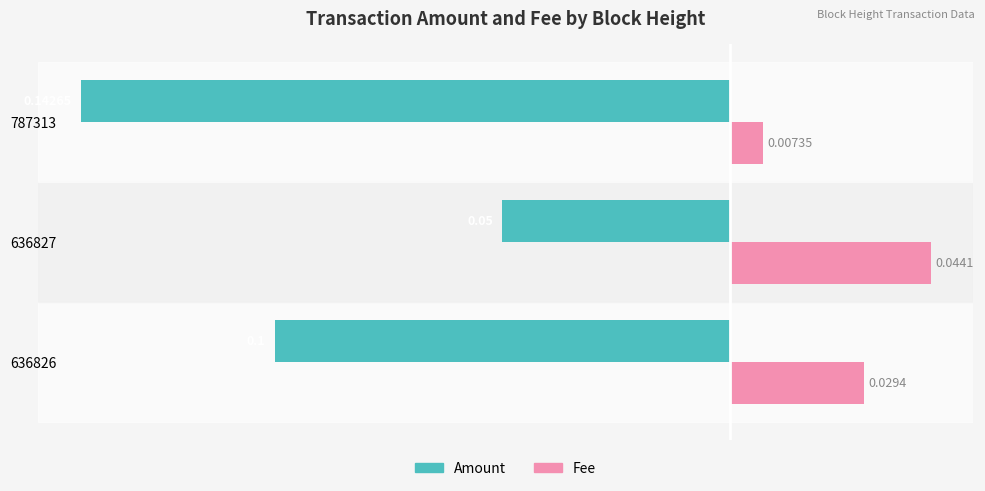

Rank the series by their average value, from lowest to highest.

Amount, Fee